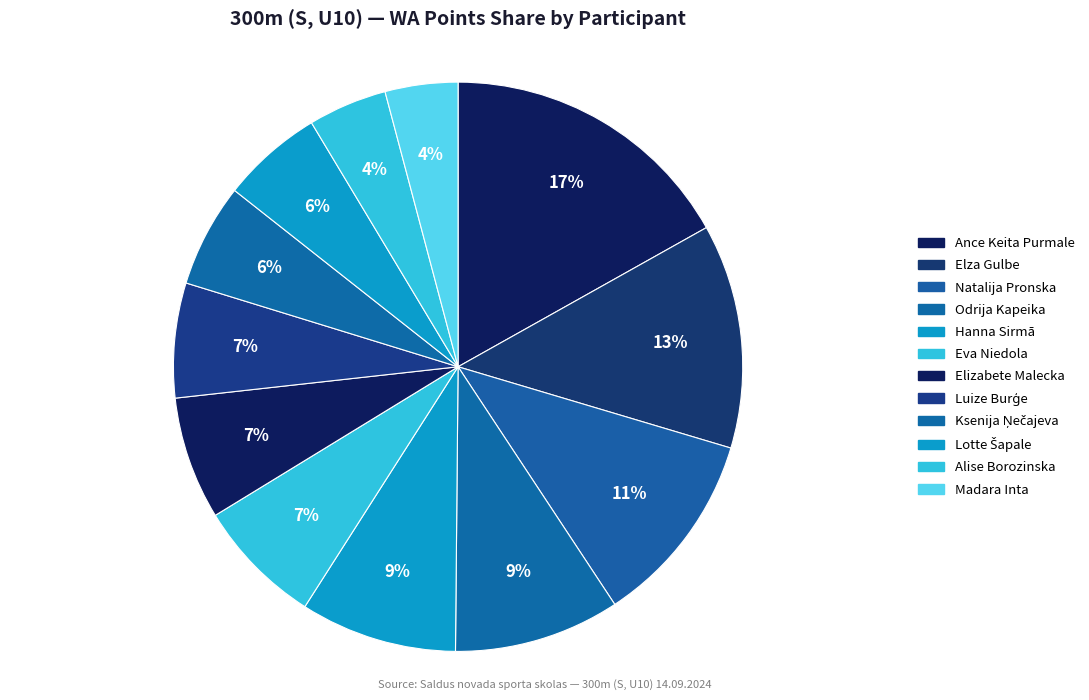

What is the ratio of the value at Ksenija Ņečajeva to the value at Lotte Šapale?

1.0